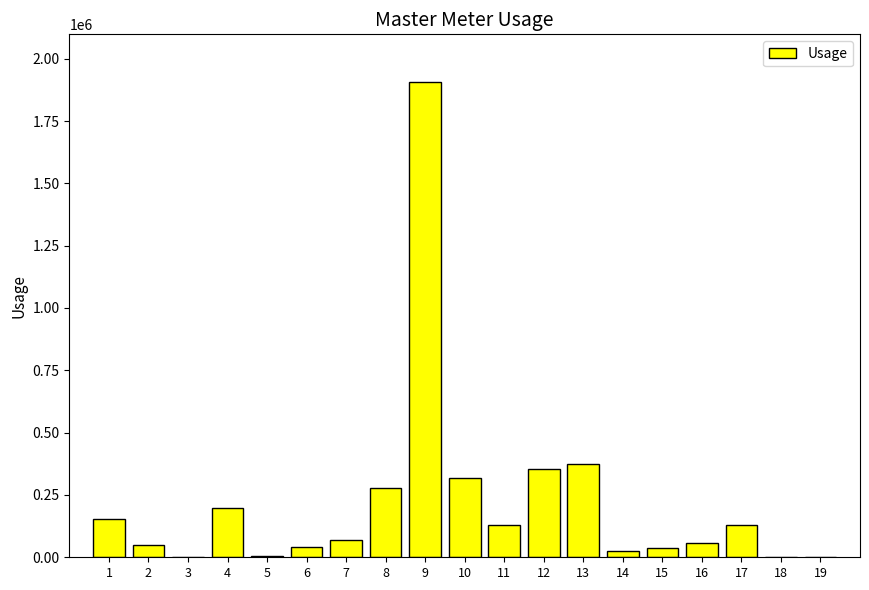

What is the maximum value shown in the chart?

1907000